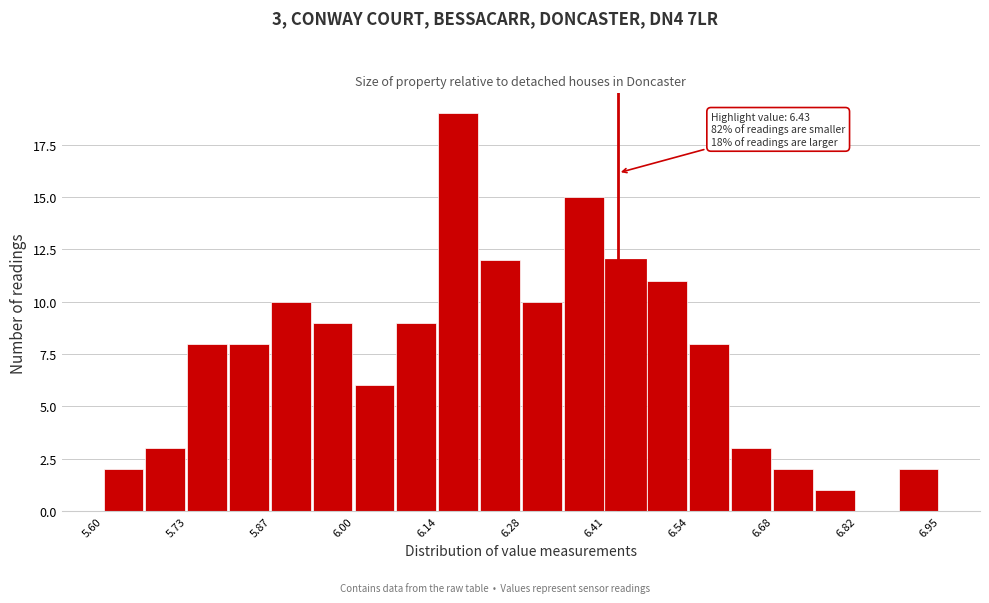

Read against the x-axis, roughly where is the centre of the tallest bar?

6.18